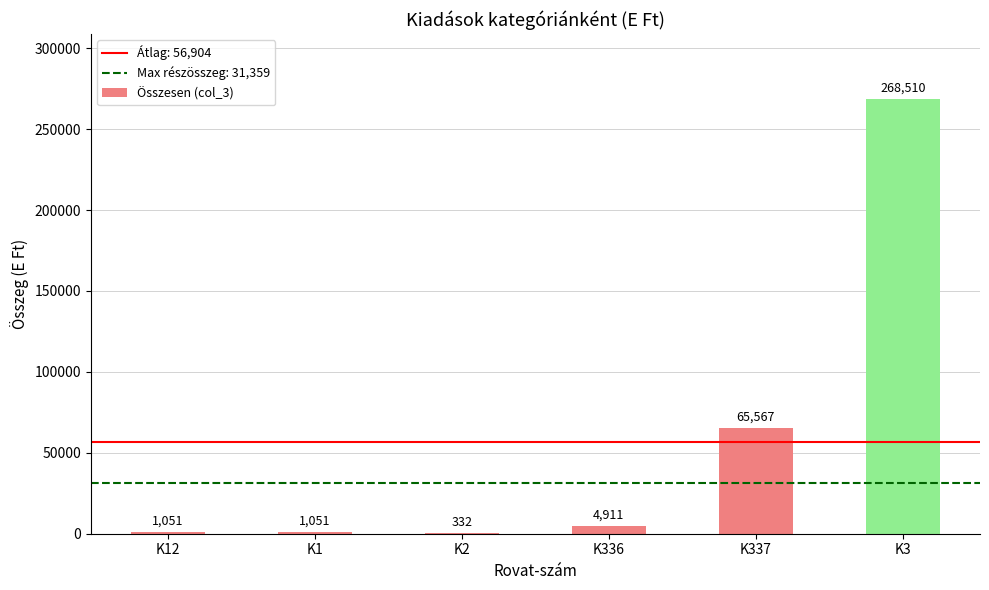

Which label corresponds to the largest value in the chart?

K3